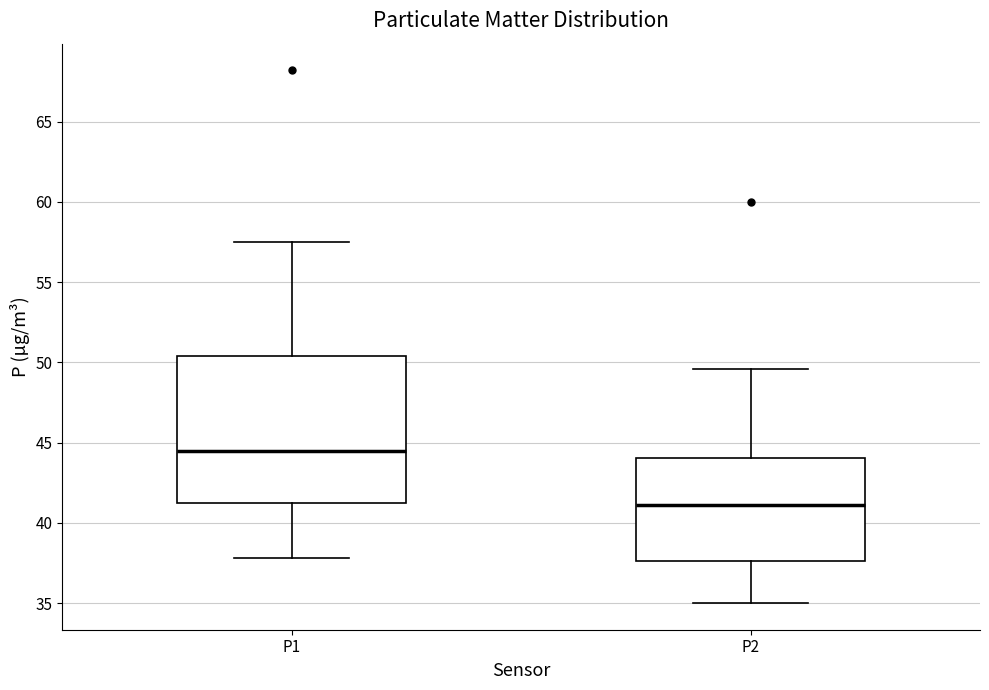

Where does the median line of the box for P1 sit on the y-axis? The values are not printed on the chart, so give them approximately, as read against the axis.

44.5